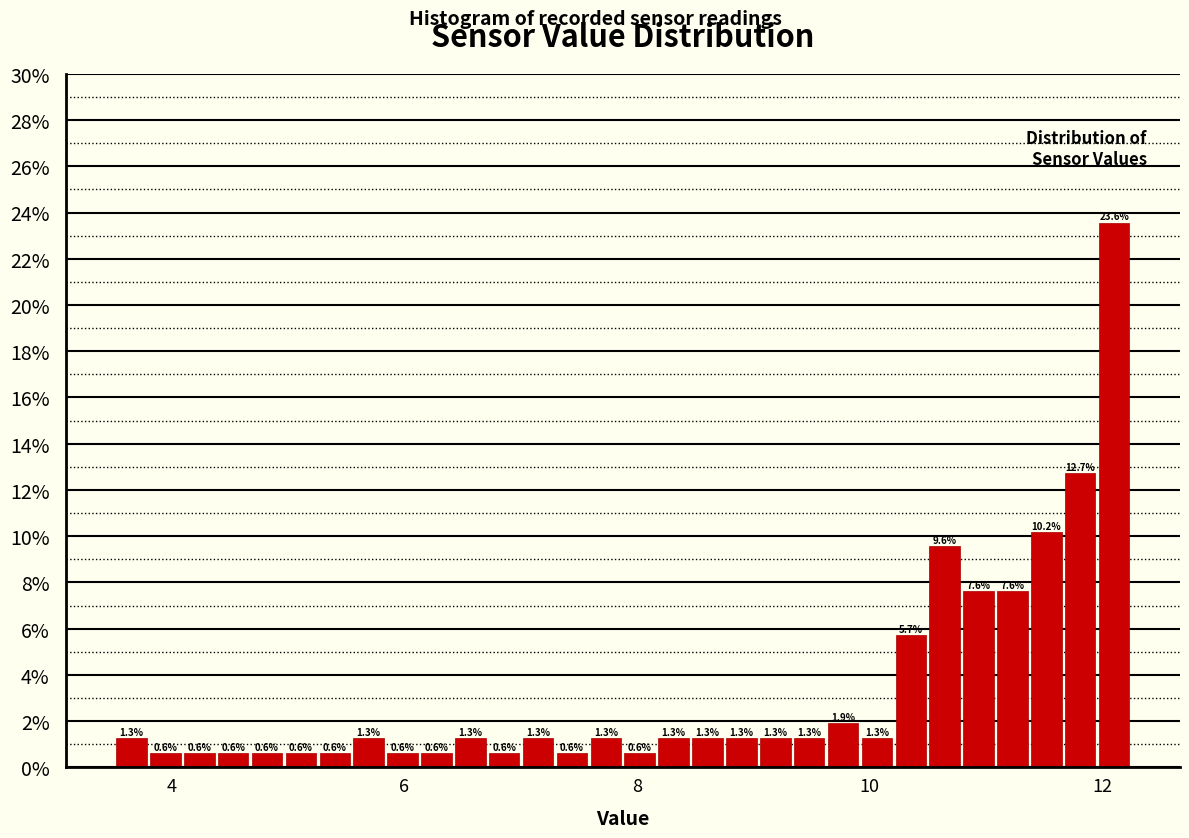

Read against the x-axis, roughly where is the centre of the tallest bar?

12.2